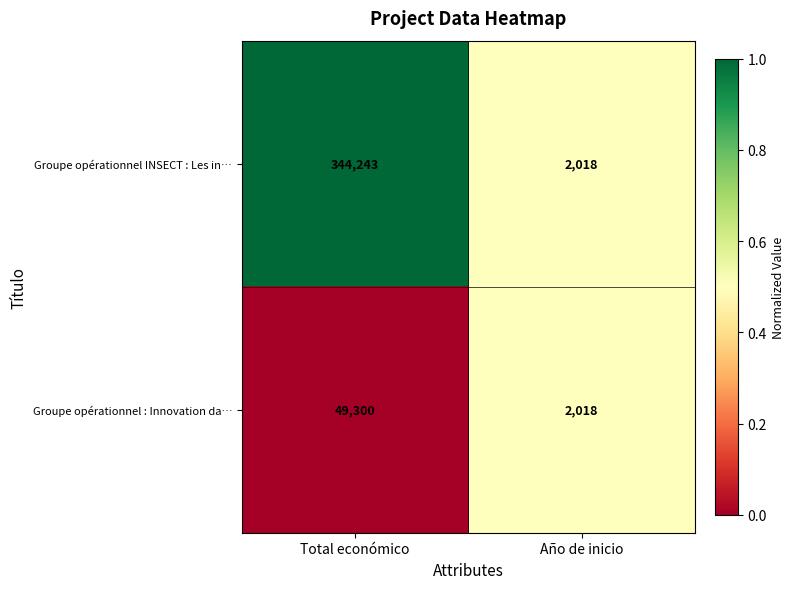

Is it true that Groupe opérationnel INSECT : Les in… equals 3009 at Año de inicio?

False